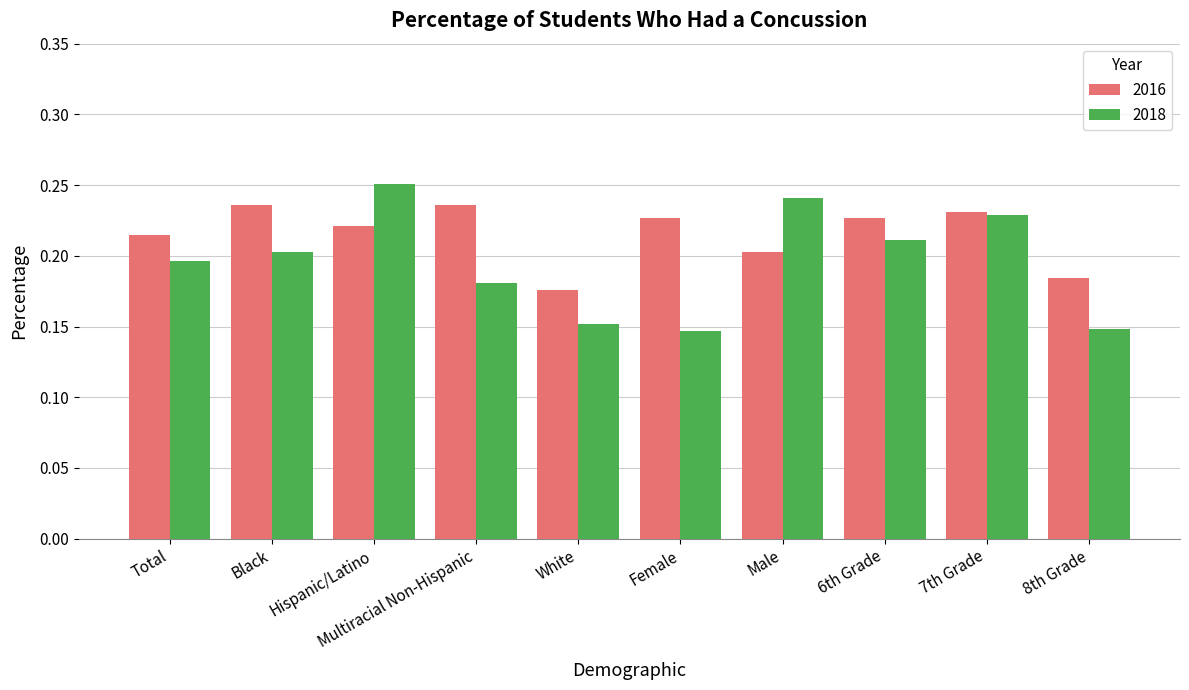

Is the value of 2016 at Multiracial Non-Hispanic greater than the value of 2018 at Multiracial Non-Hispanic?

Yes